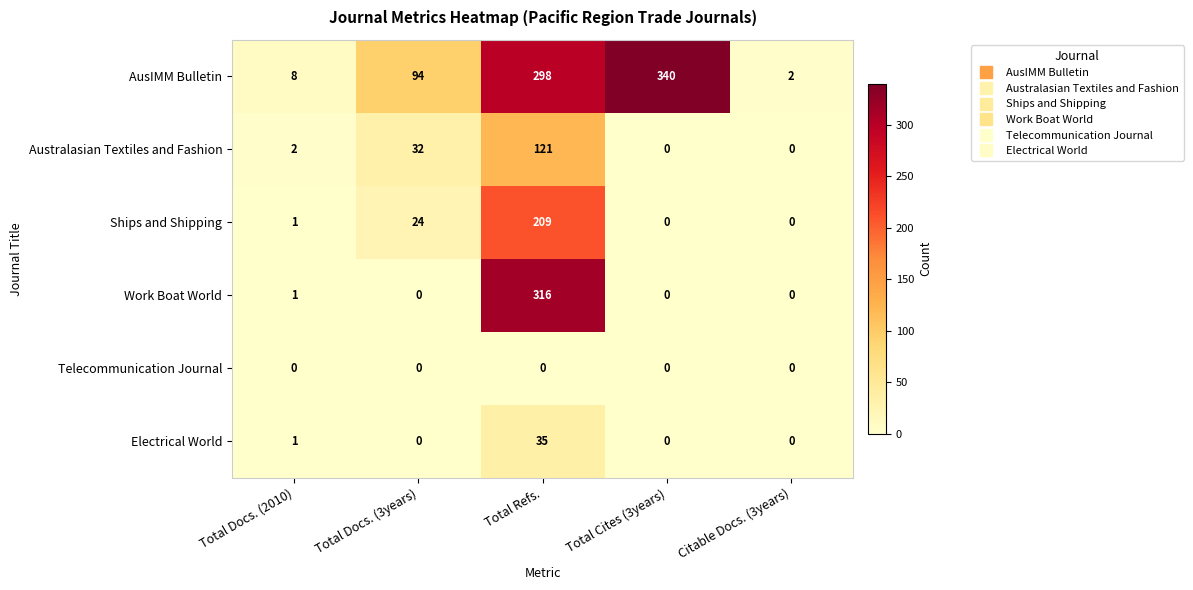

Reading left to right, what are all the values shown in this chart?

AusIMM Bulletin: Total Docs. (2010)=8	Total Docs. (3years)=94	Total Refs.=298	Total Cites (3years)=340	Citable Docs. (3years)=2
Australasian Textiles and Fashion: Total Docs. (2010)=2	Total Docs. (3years)=32	Total Refs.=121	Total Cites (3years)=0	Citable Docs. (3years)=0
Ships and Shipping: Total Docs. (2010)=1	Total Docs. (3years)=24	Total Refs.=209	Total Cites (3years)=0	Citable Docs. (3years)=0
Work Boat World: Total Docs. (2010)=1	Total Docs. (3years)=0	Total Refs.=316	Total Cites (3years)=0	Citable Docs. (3years)=0
Telecommunication Journal: Total Docs. (2010)=0	Total Docs. (3years)=0	Total Refs.=0	Total Cites (3years)=0	Citable Docs. (3years)=0
Electrical World: Total Docs. (2010)=1	Total Docs. (3years)=0	Total Refs.=35	Total Cites (3years)=0	Citable Docs. (3years)=0